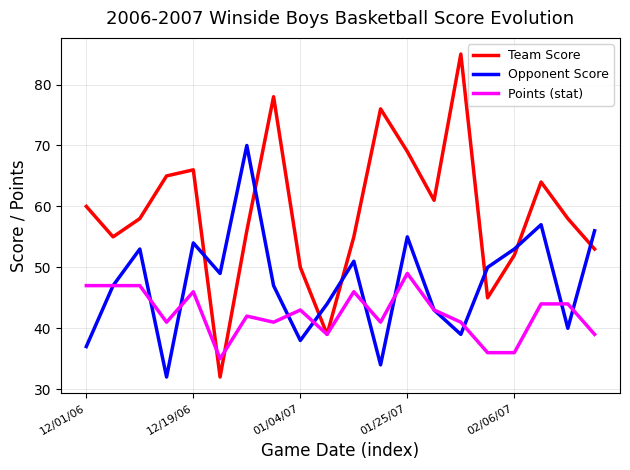

Which series has the widest spread of values?

Team Score